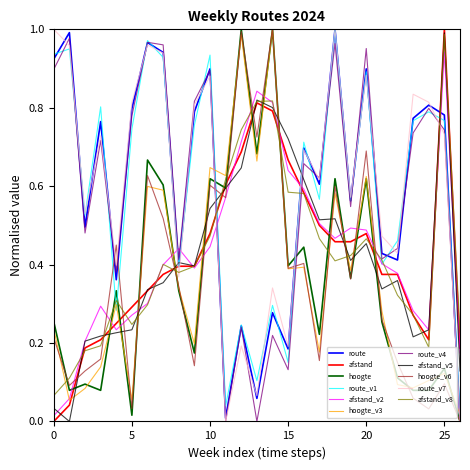

Which category has the highest value in the afstand series?

25